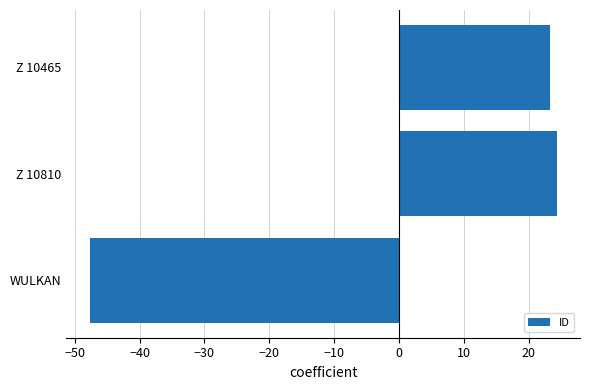

List the labels in order of value, largest first.

Z 10810, Z 10465, WULKAN